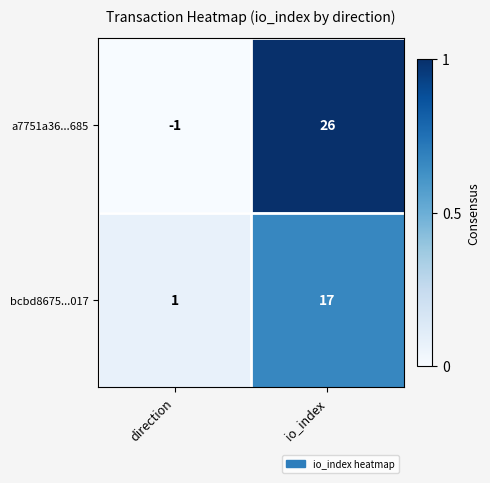

How many data points does each series have?

2